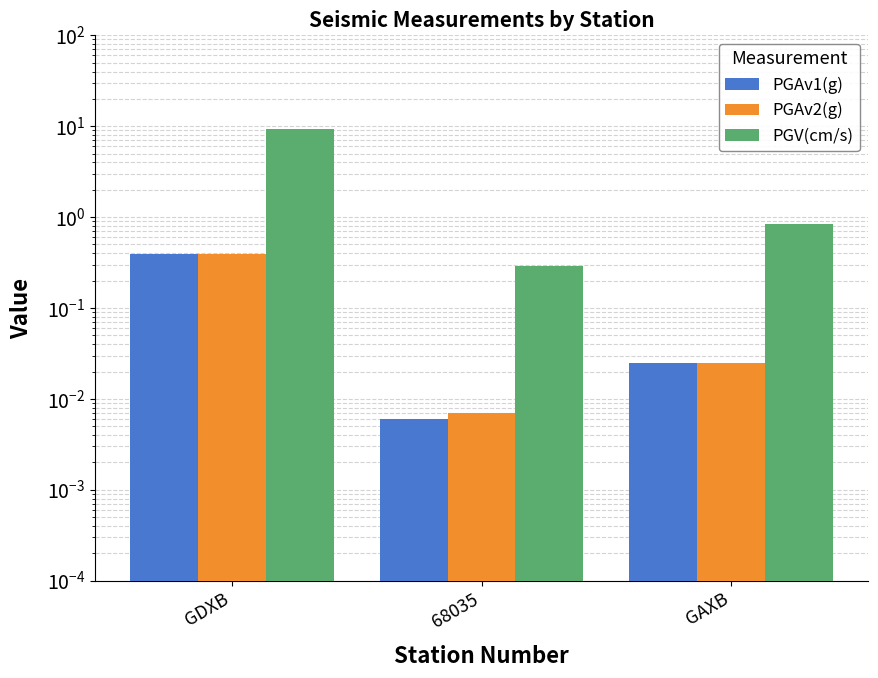

What position from the left is 68035?

2